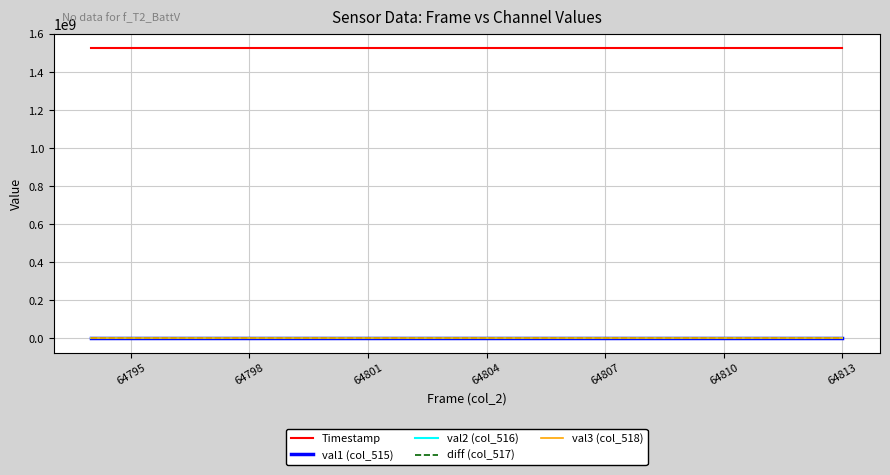

True or false: Timestamp and val3 (col_518) intersect in this chart.

False